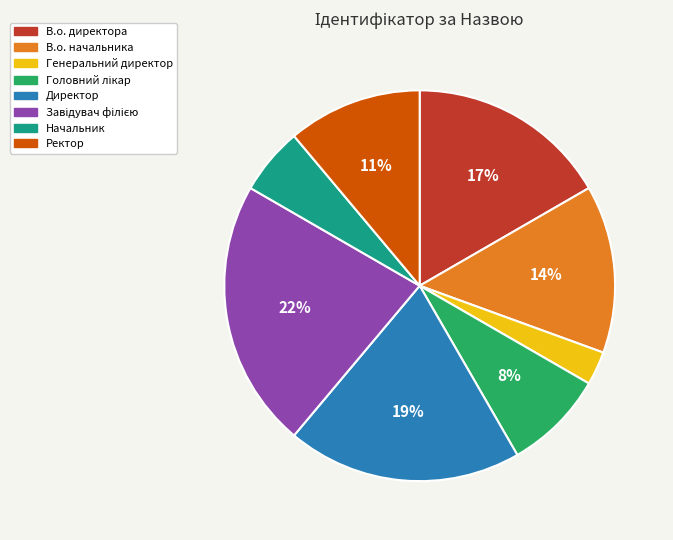

Is there any slice that represents more than half of the pie?

No